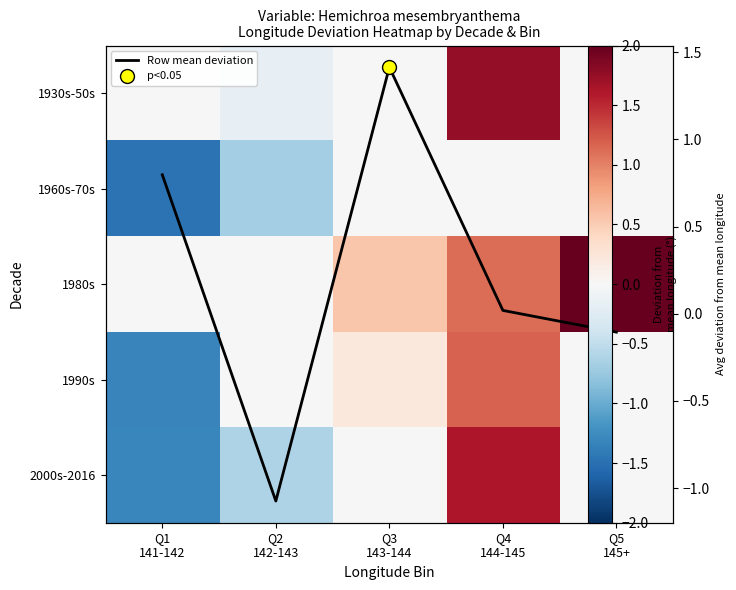

How many values in 1980s are above zero?

3